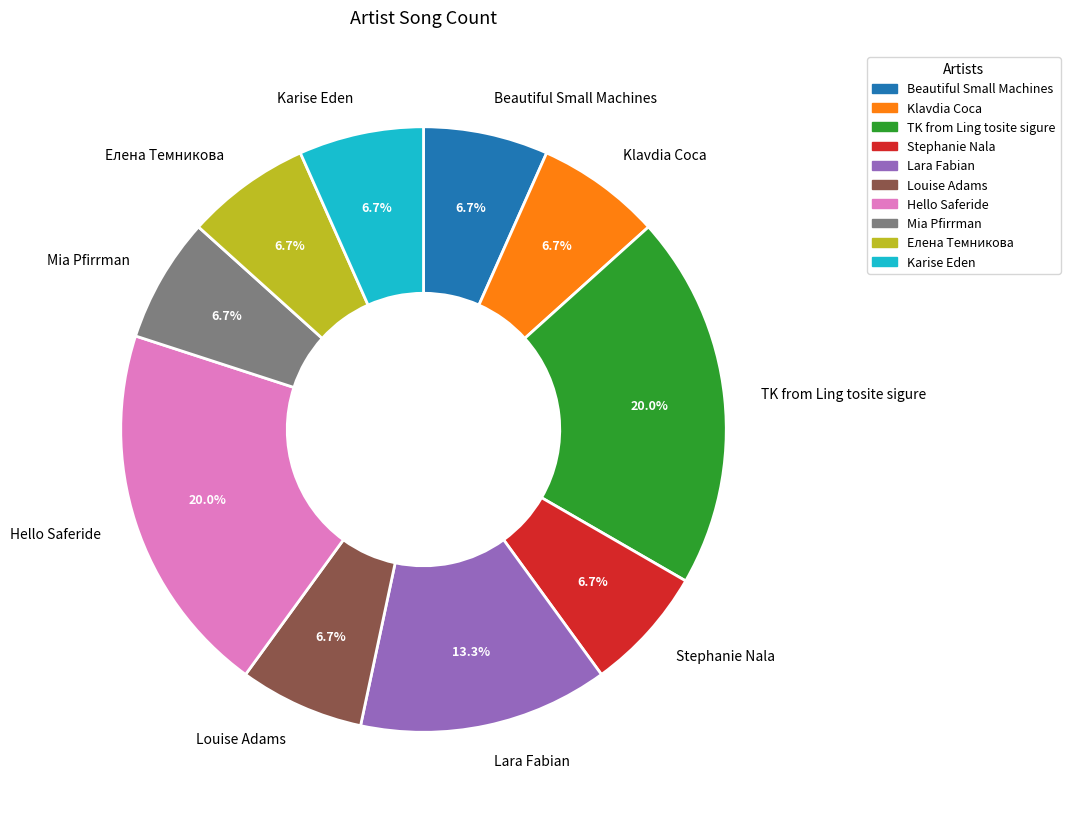

To the nearest percent, what is the average slice percentage?

10%